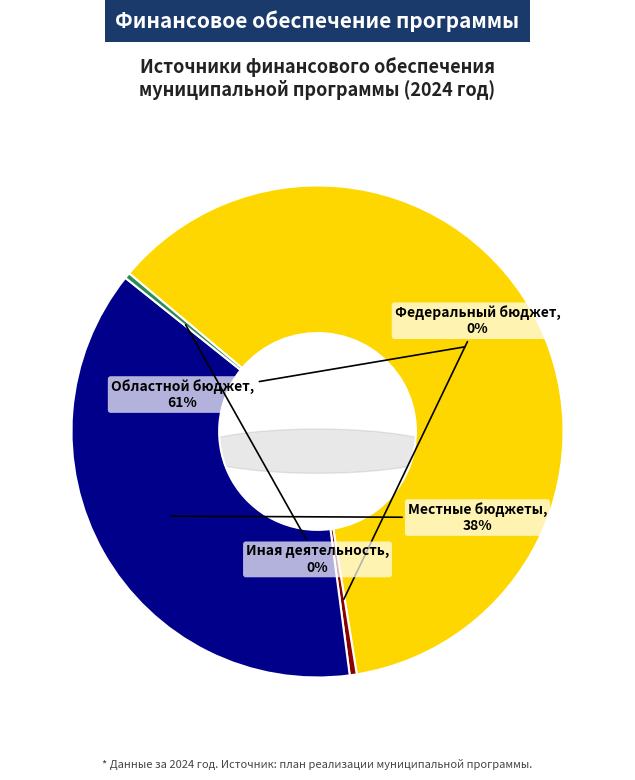

Which slice is the smallest?

средства от иной приносящей доход деятельности